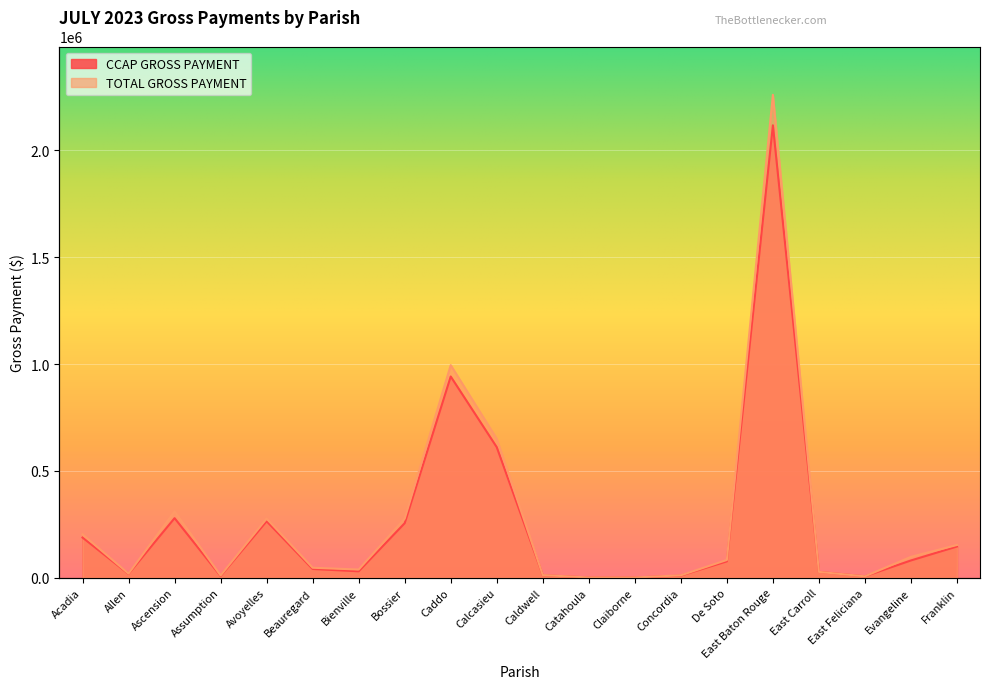

At which category is the sum across all series the highest?

East Baton Rouge